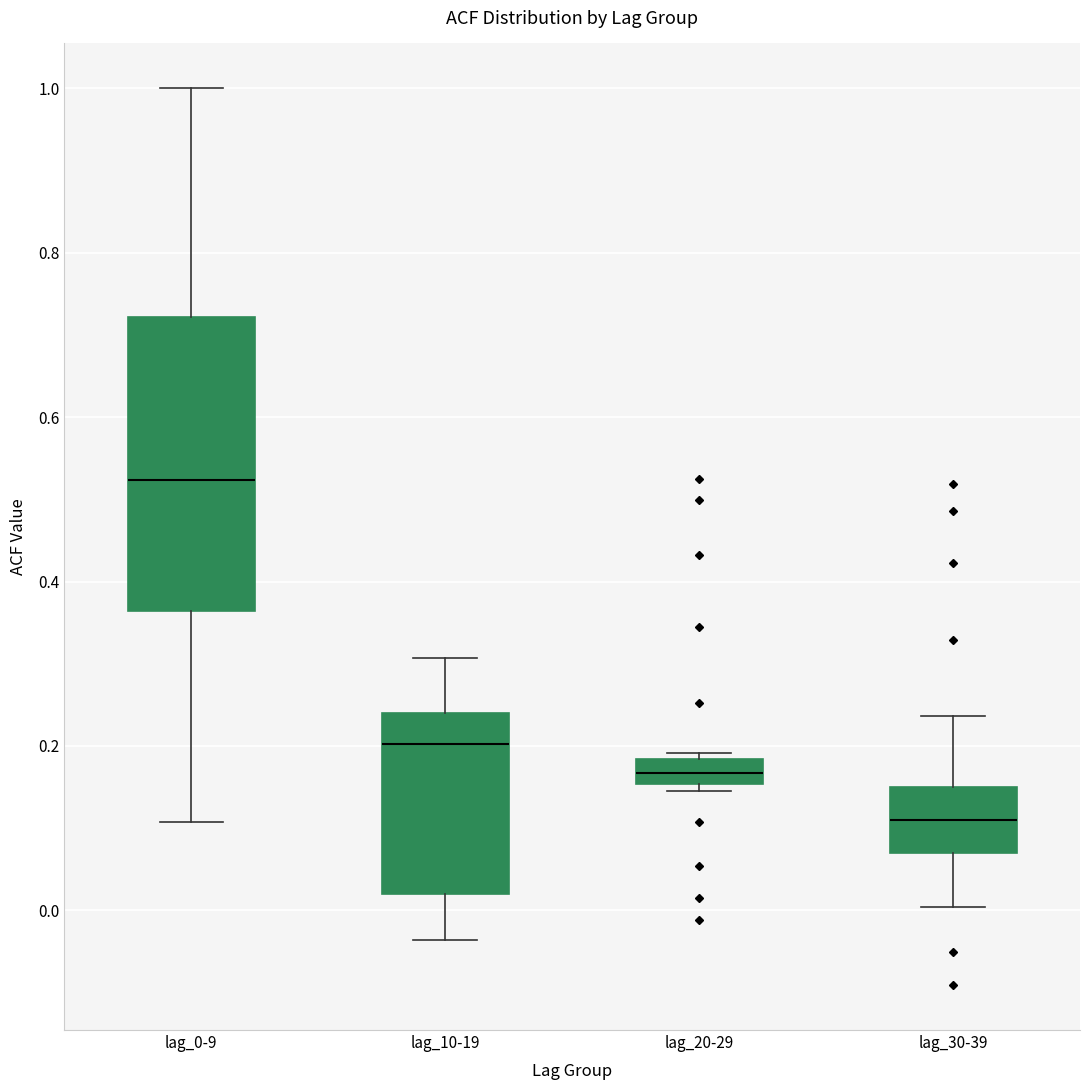

Where does the upper whisker of the box for lag_10-19 end on the y-axis? The values are not printed on the chart, so give them approximately, as read against the axis.

0.30